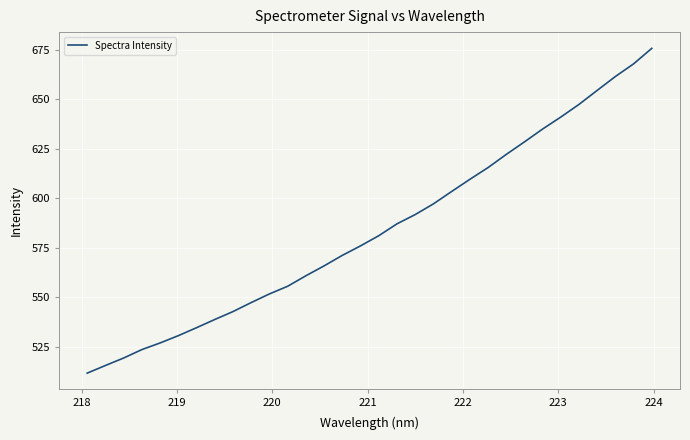

What is the smallest value displayed?

511.6